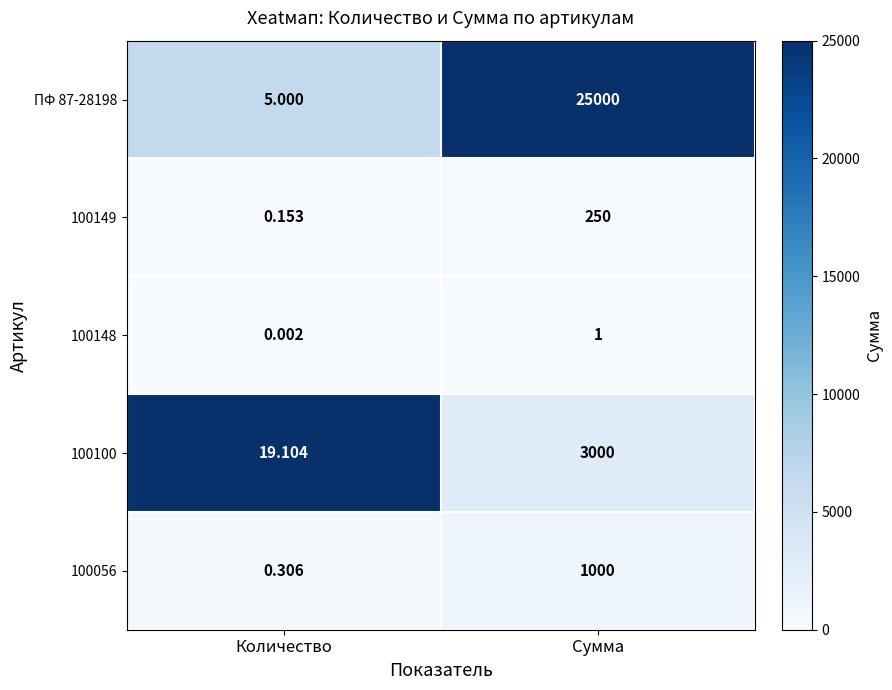

List the labels in order of 100148 value, smallest first.

Количество, Сумма